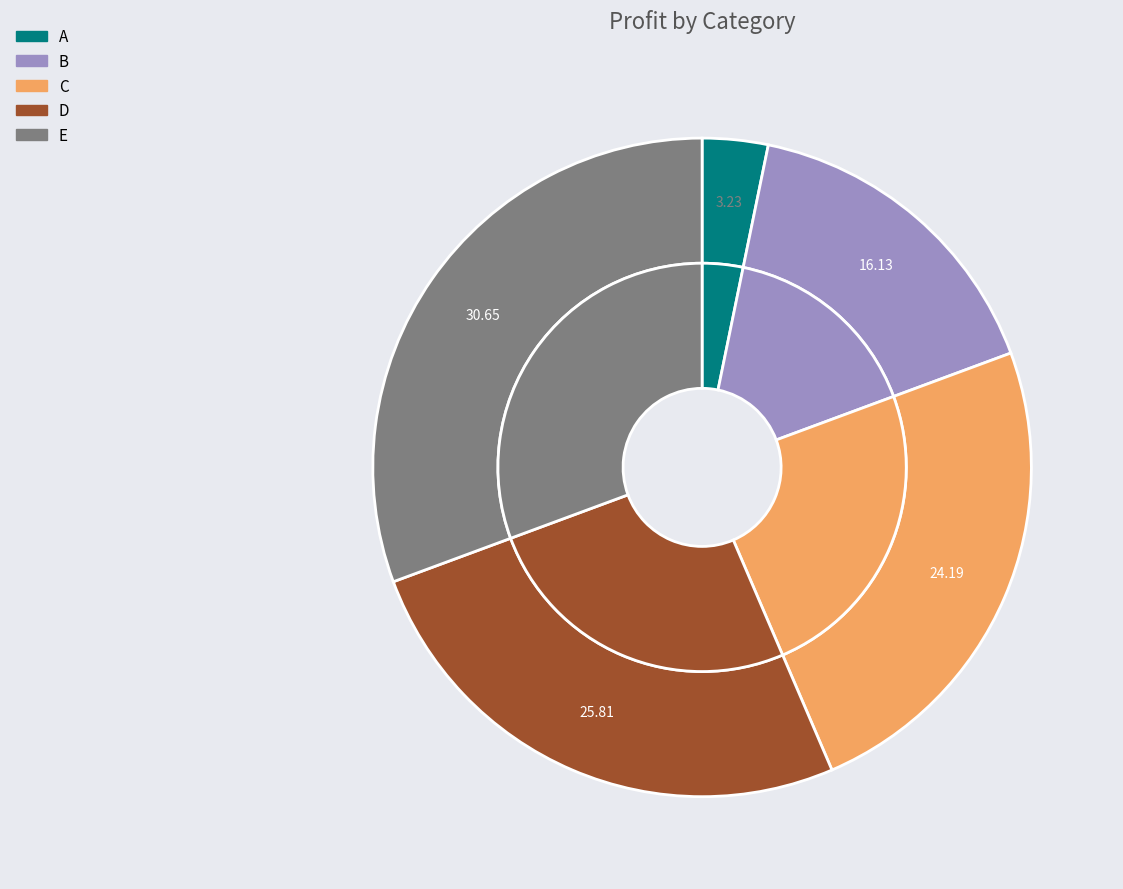

What is the largest slice in the pie chart?

E